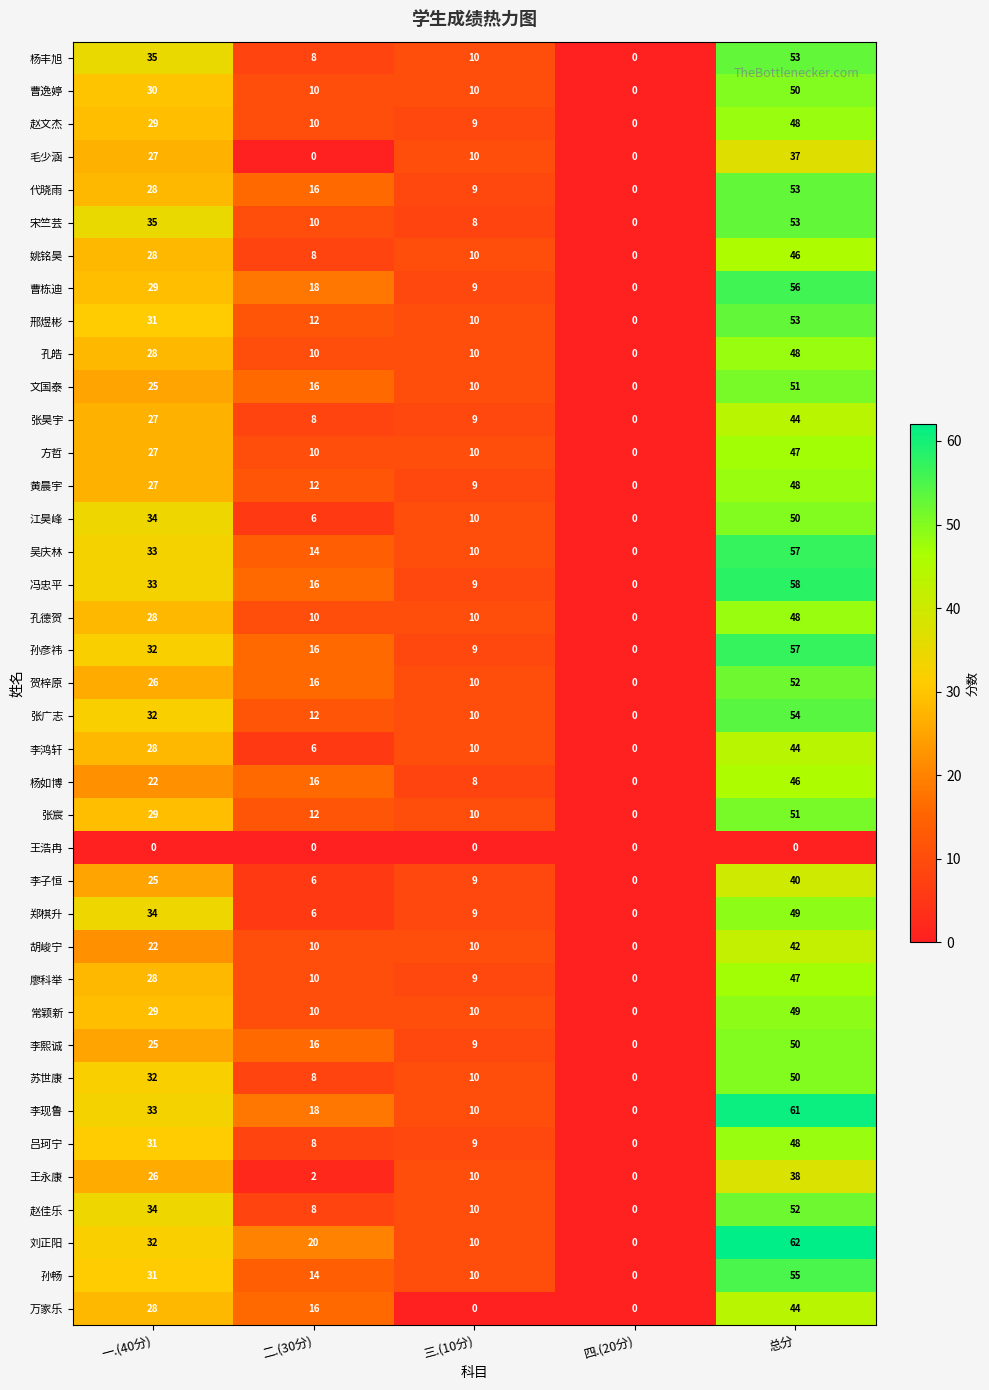

Rank the categories by 冯忠平 value from highest to lowest.

总分, 一.(40分), 二.(30分), 三.(10分), 四.(20分)